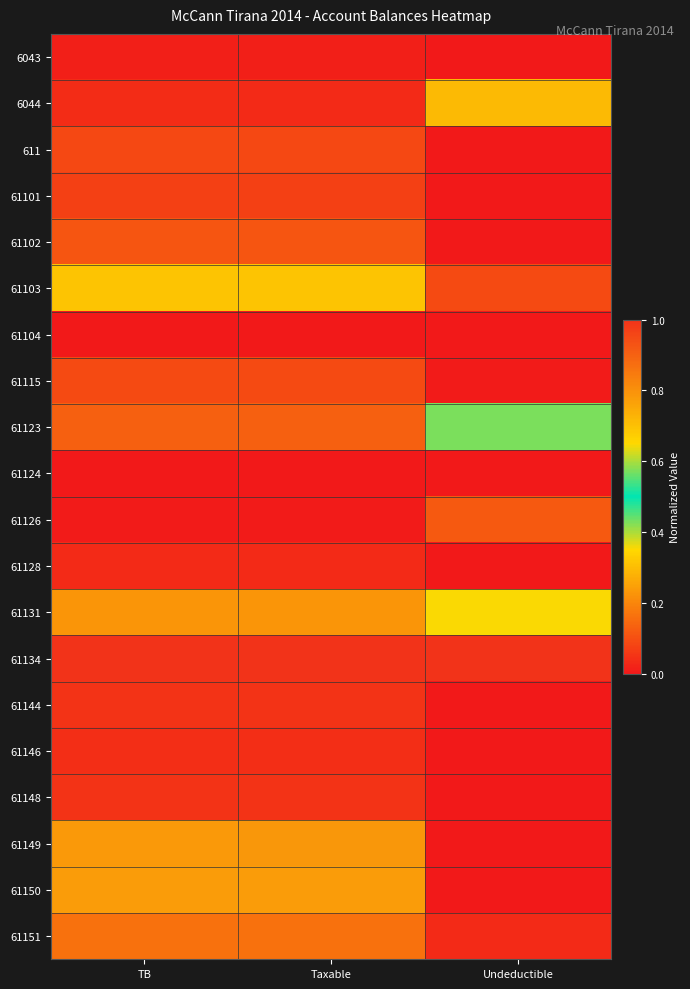

What is the spread (max minus min) of values at Taxable?

1.0